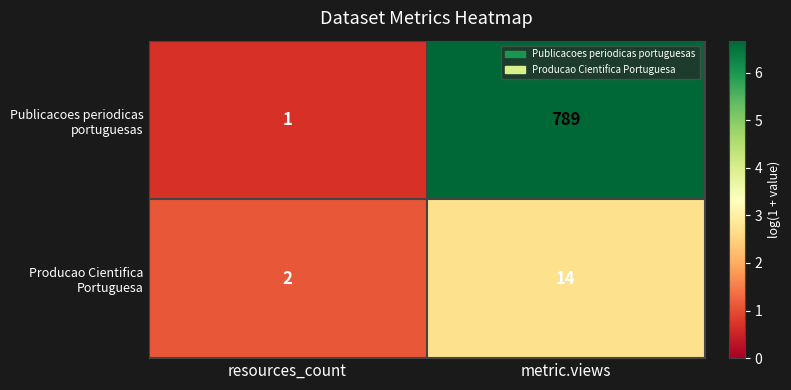

At which category is the sum across all series the highest?

metric.views